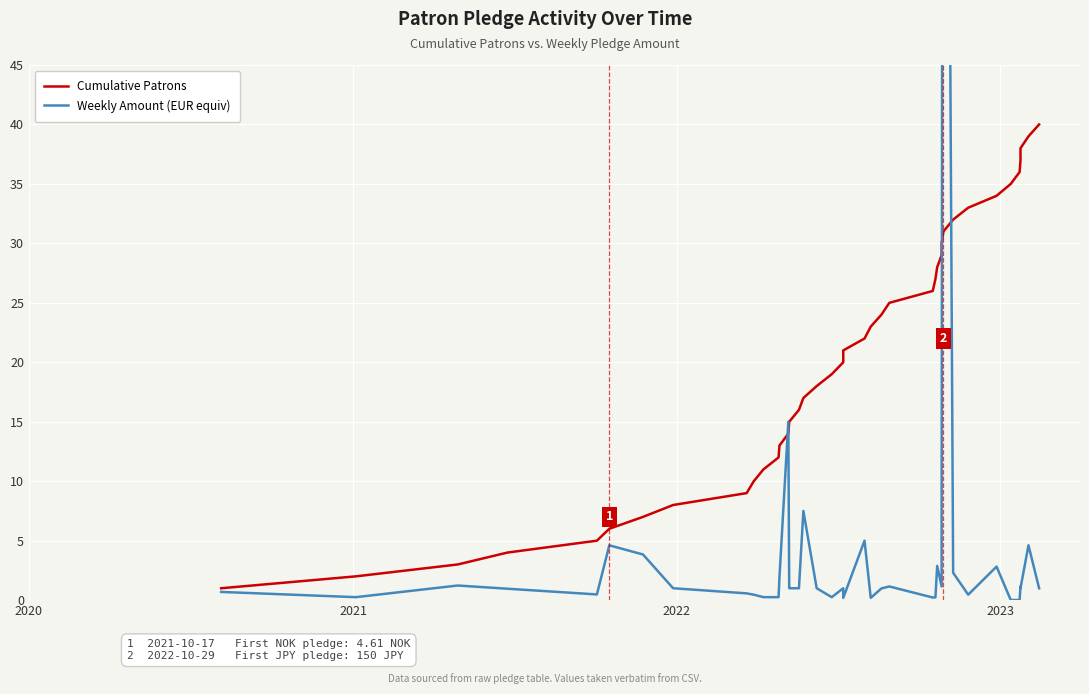

Which series has the largest total across all categories?

Cumulative Patrons